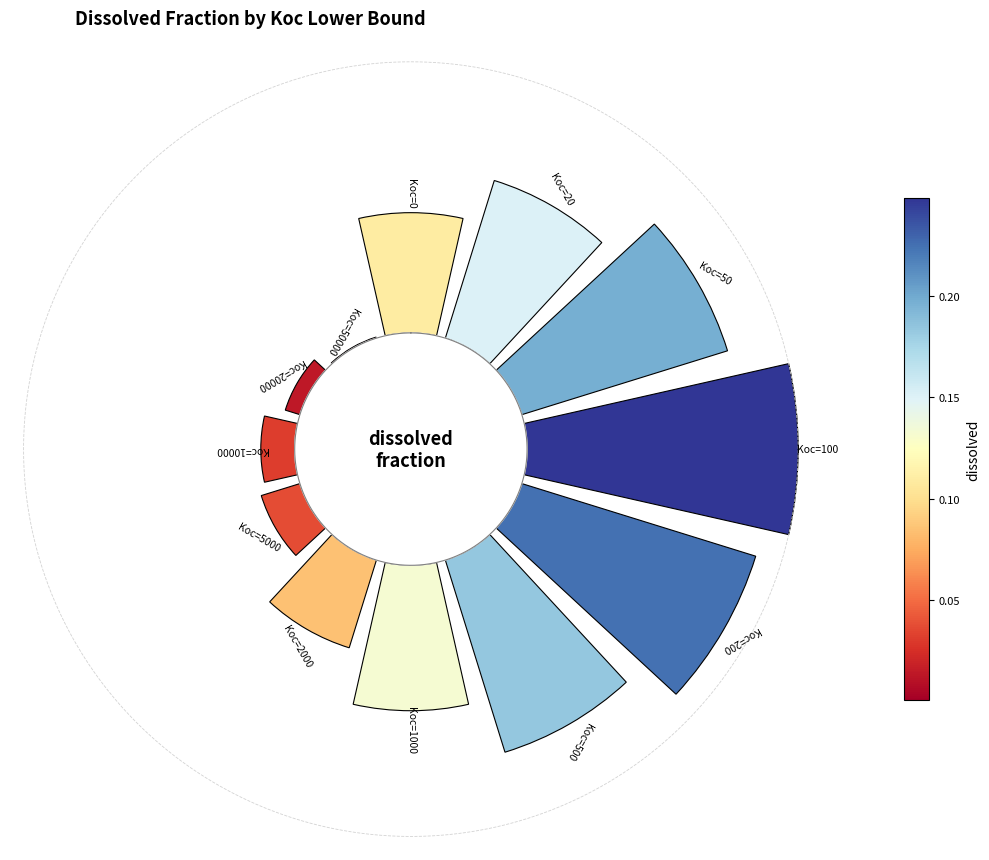

Count the number of slices in the pie.

12